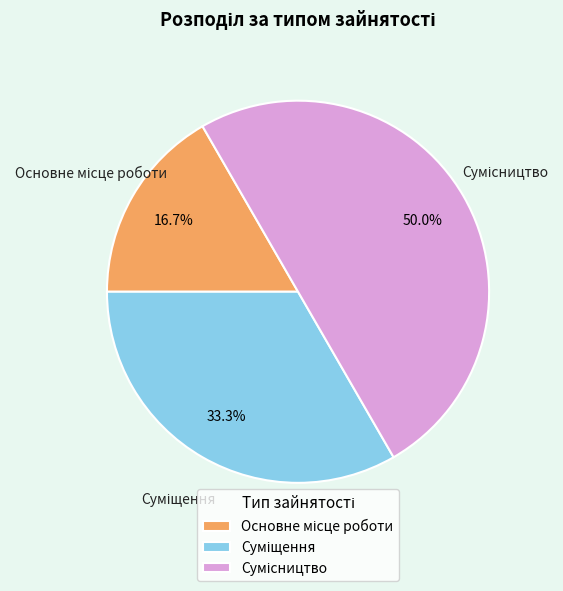

How many segments does this pie chart have?

3